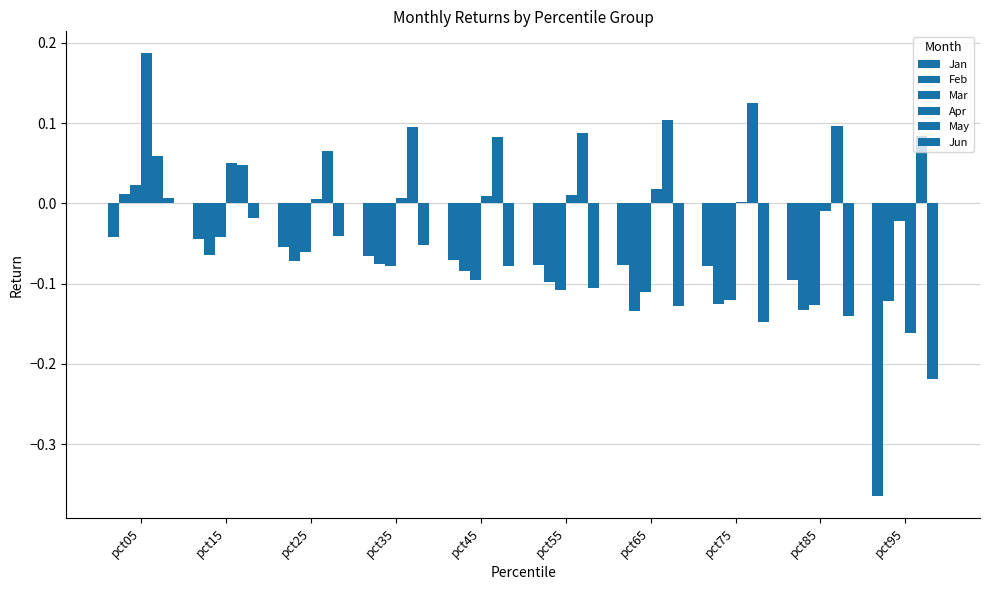

What value does the Feb series have at pct45?

-0.1